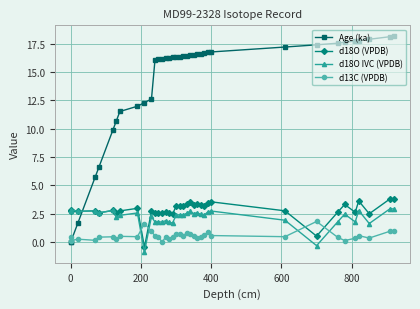

How many lines are shown in the chart?

4